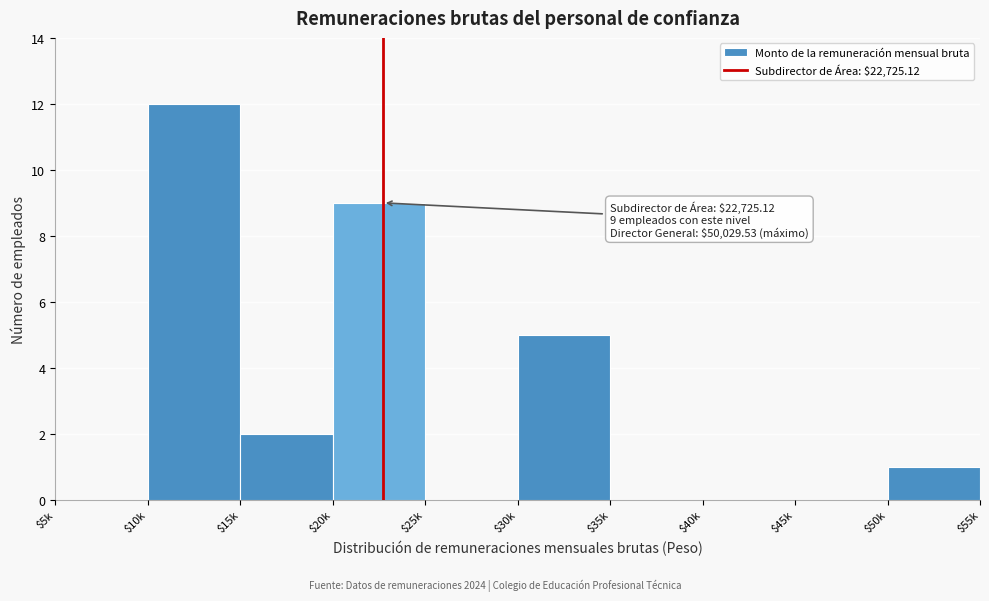

What is the maximum value shown in the chart?

12